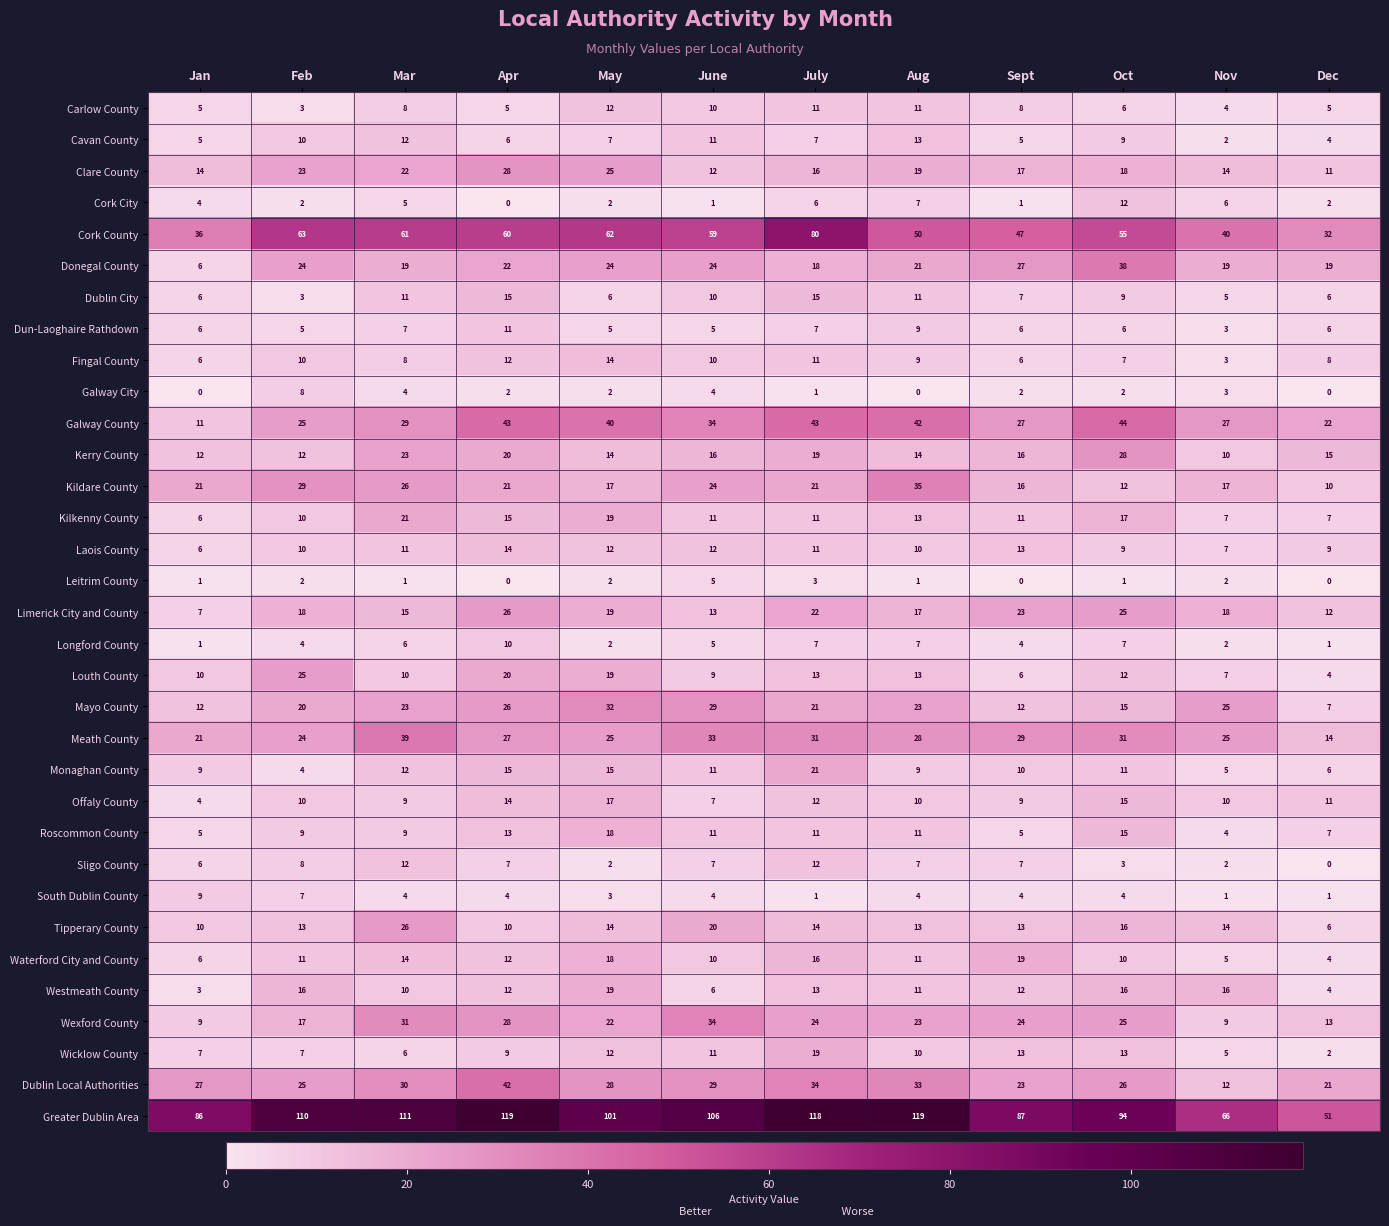

Is it true that Mayo County equals 23 at Mar?

True